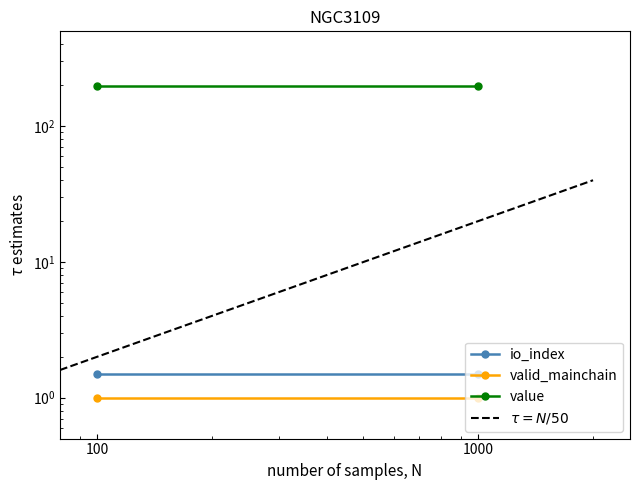

What is the sum of the value values at 100 and 1000?

395.3